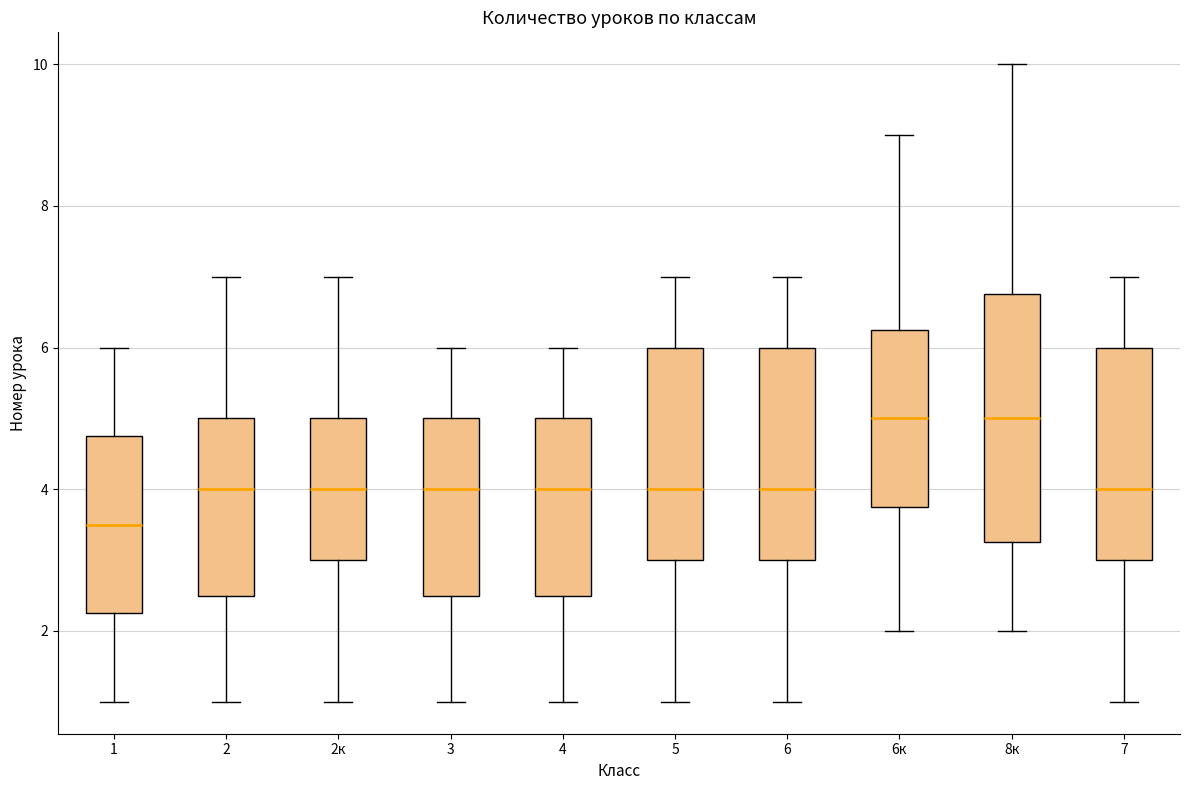

Where does the median line of the box for 6к sit on the y-axis? The values are not printed on the chart, so give them approximately, as read against the axis.

5.0